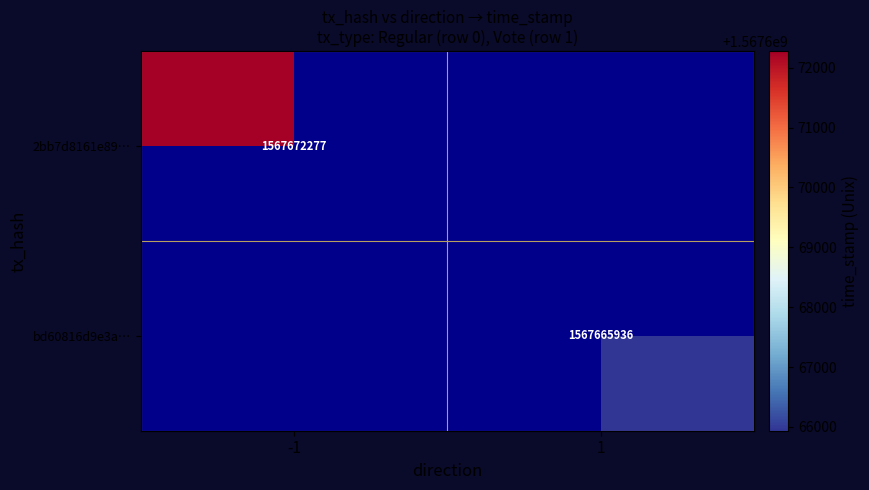

The bd60816d9e3a… series shows 2550724758 at 1. True or false?

False